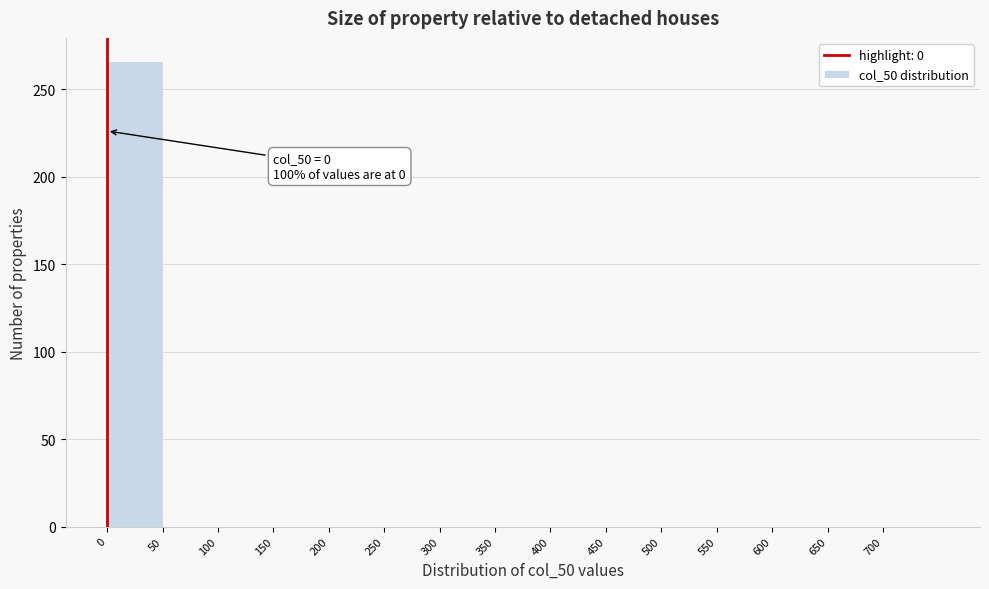

Over which range of the x-axis is the bar tallest?

0 to 50